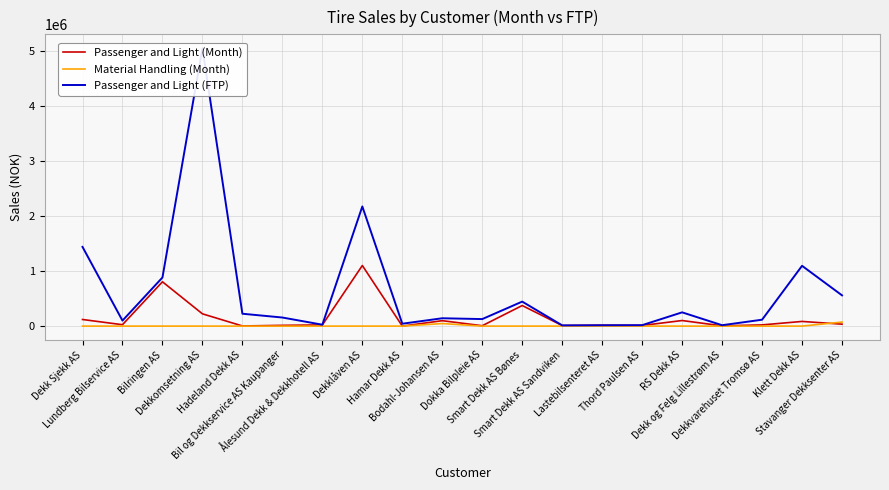

At which category does the chart reach its peak across all series?

Dekkomsetning AS